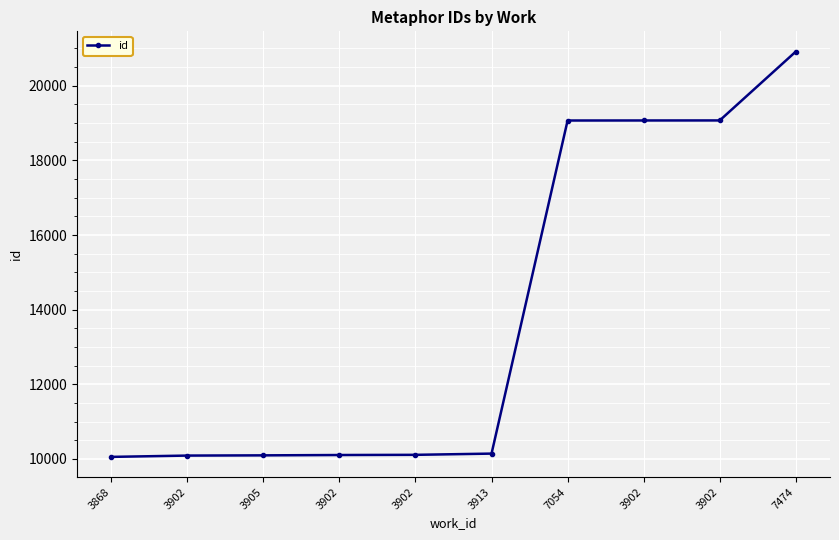

What is the label of the 10th point from the left?

7474